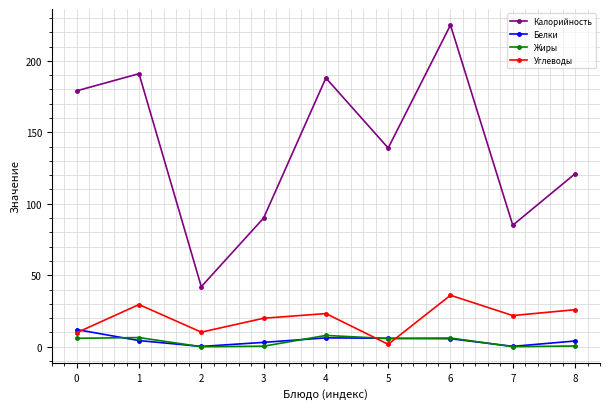

What is the difference between the Жиры values at 1 and 4?

1.5